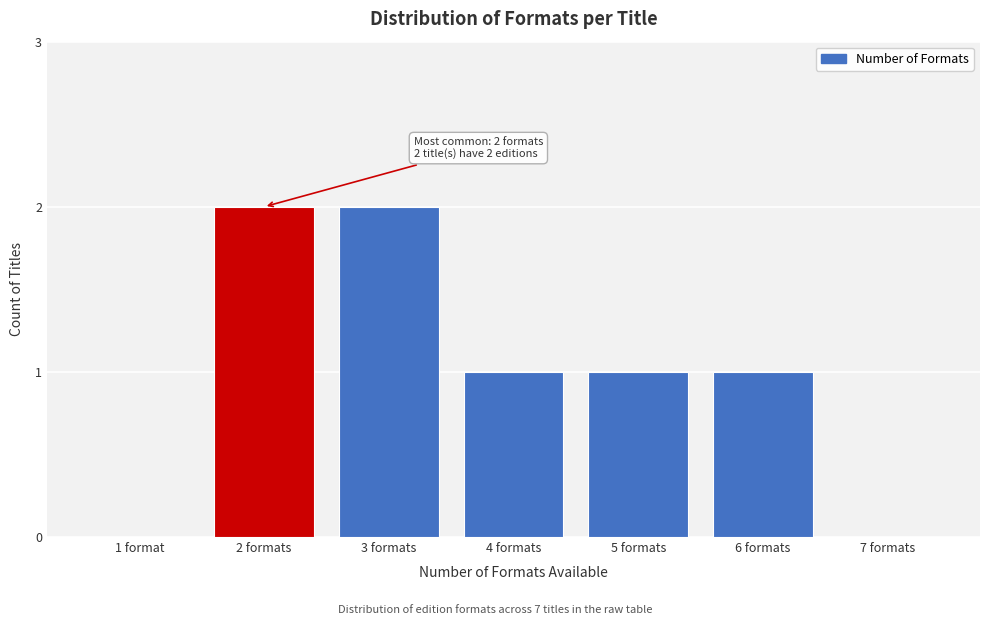

Reading left to right, transcribe all the data shown in this chart.

1 format=0	2 formats=2	3 formats=2	4 formats=1	5 formats=1	6 formats=1	7 formats=0